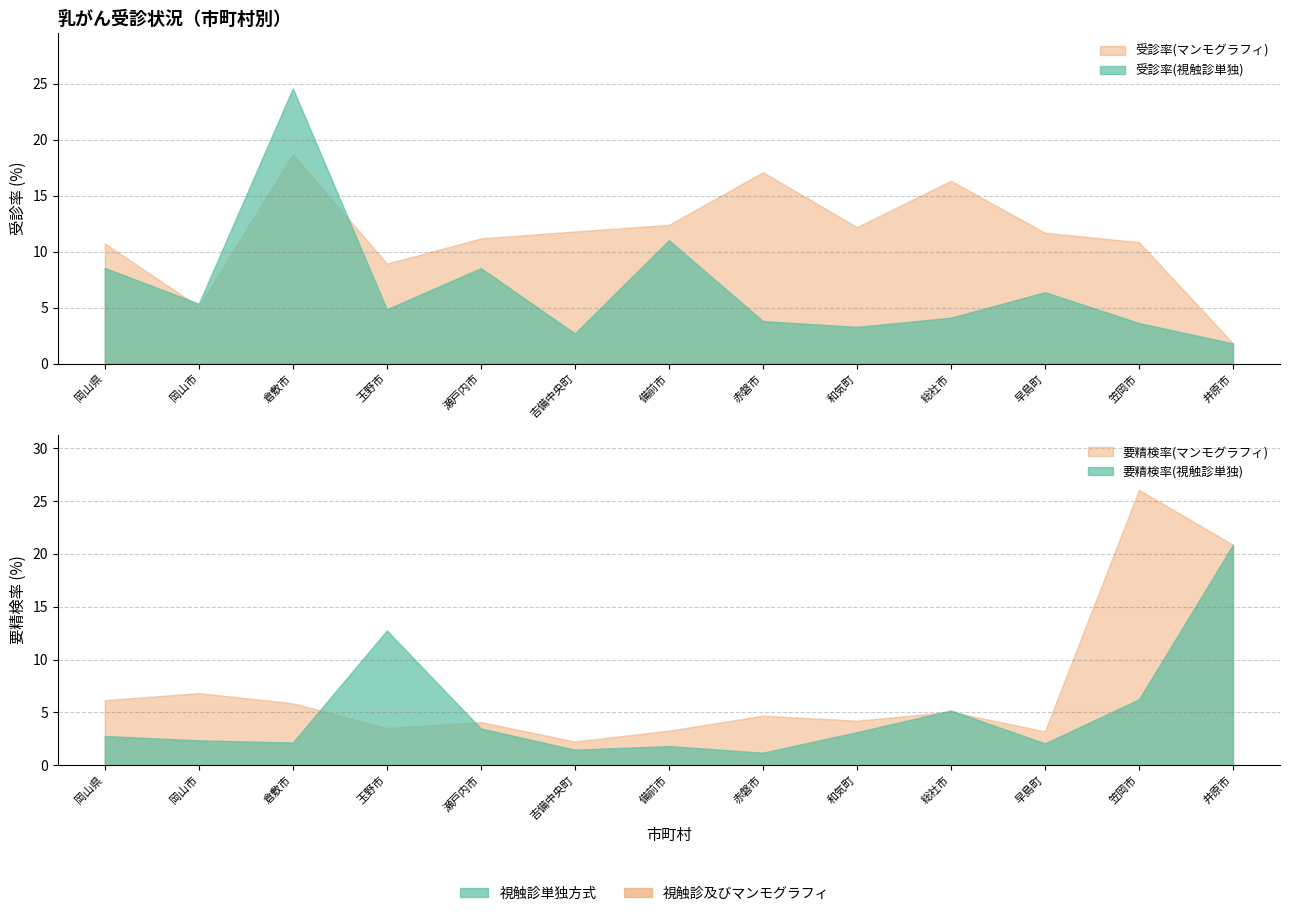

What is the sum of the 受診率(視触診) values at 笠岡市 and 早島町?

10.0